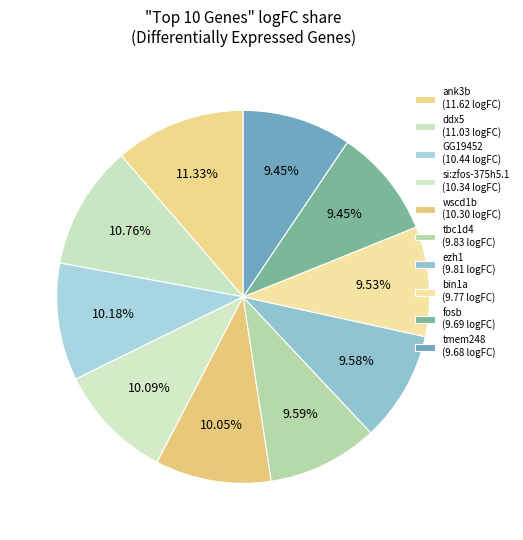

What is the largest slice in the pie chart?

ank3b